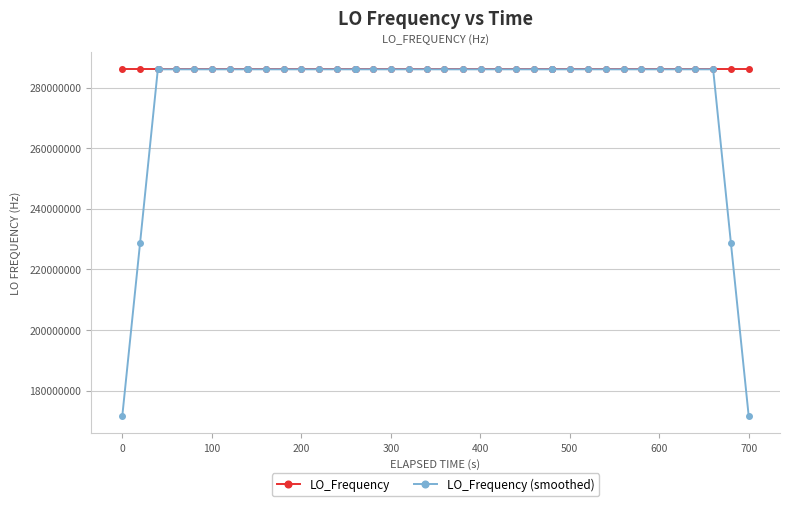

What is the value of the LO_Frequency point at the 5th from the left?

286046999.7